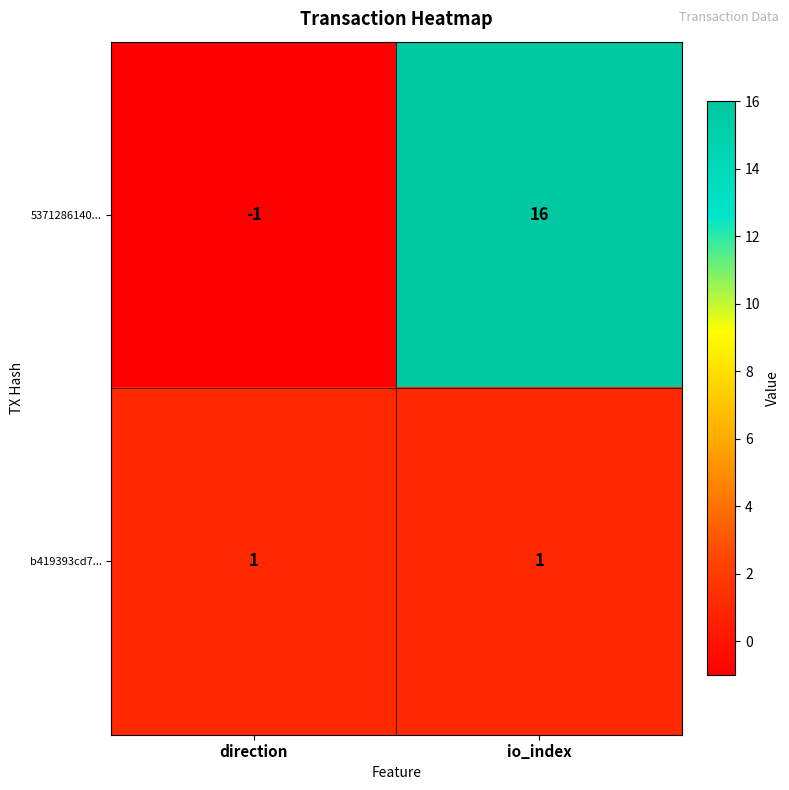

Reading left to right, extract all data points from this chart.

5371286140...: direction=-1	io_index=16
b419393cd7...: direction=1	io_index=1